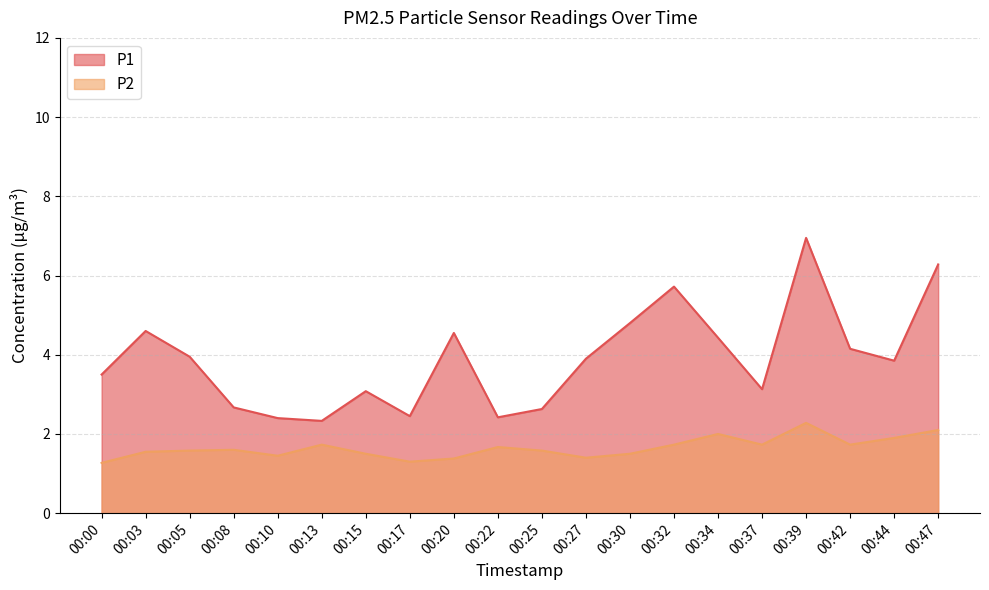

At which category does the chart reach its peak across all series?

00:39